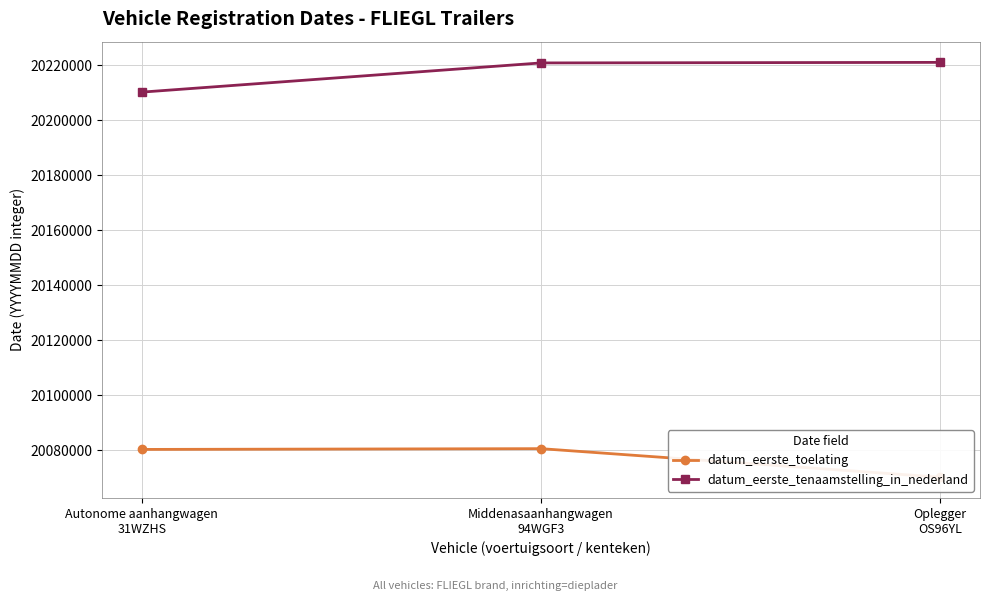

What is the label of the 1st point from the right?

Oplegger
OS96YL